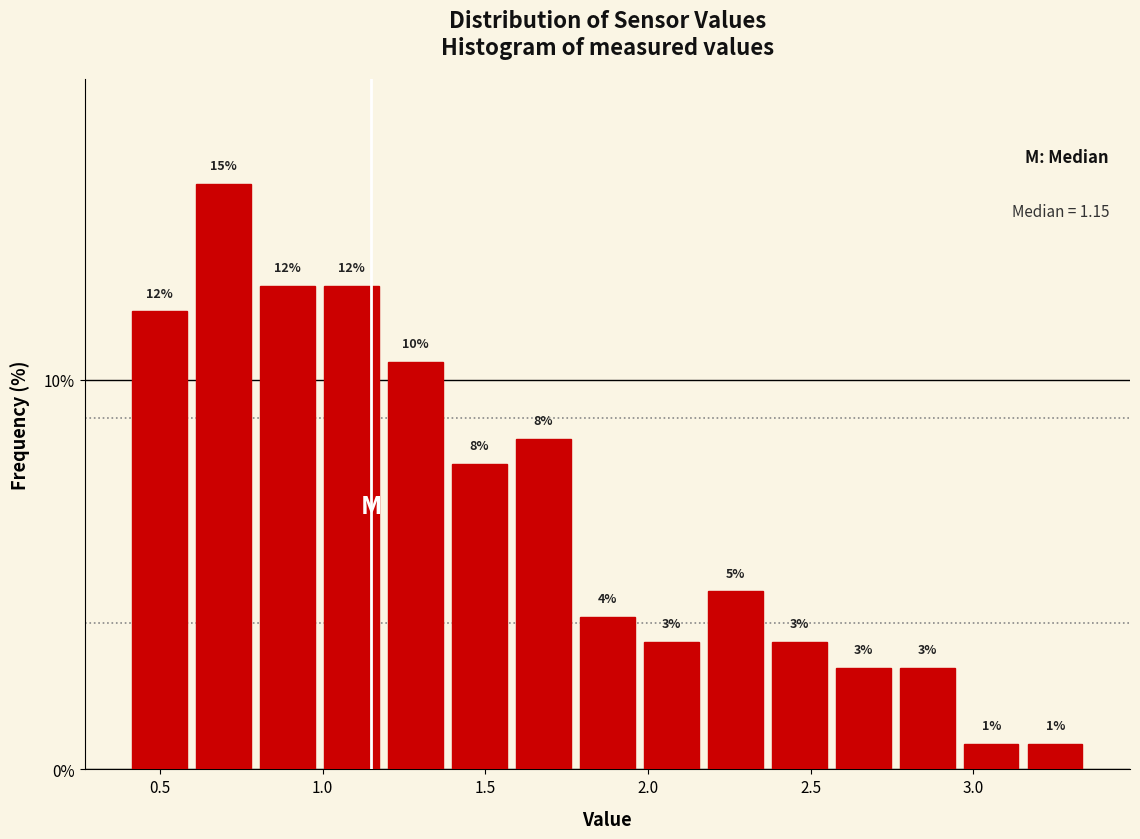

Around what value on the x-axis is the tallest bar? Give the approximate position of its centre, as read against the axis.

0.70